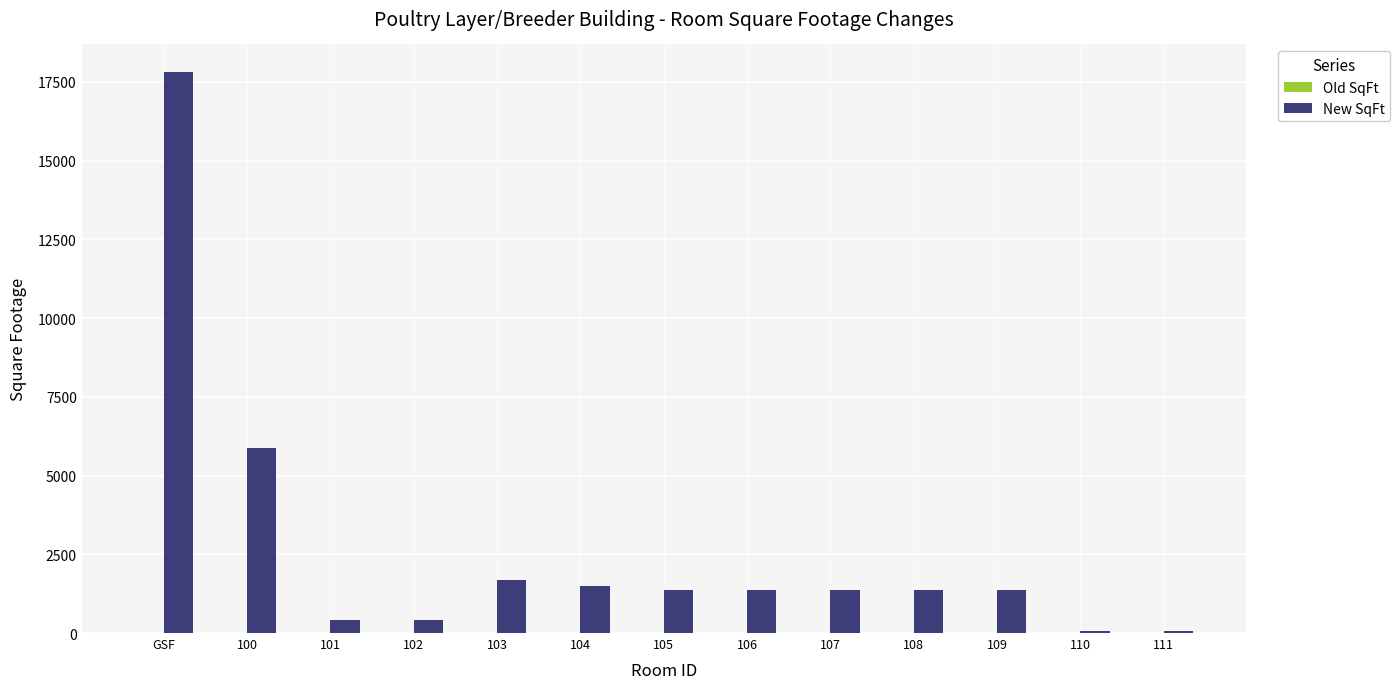

The value at 104 is 2167. True or false?

False